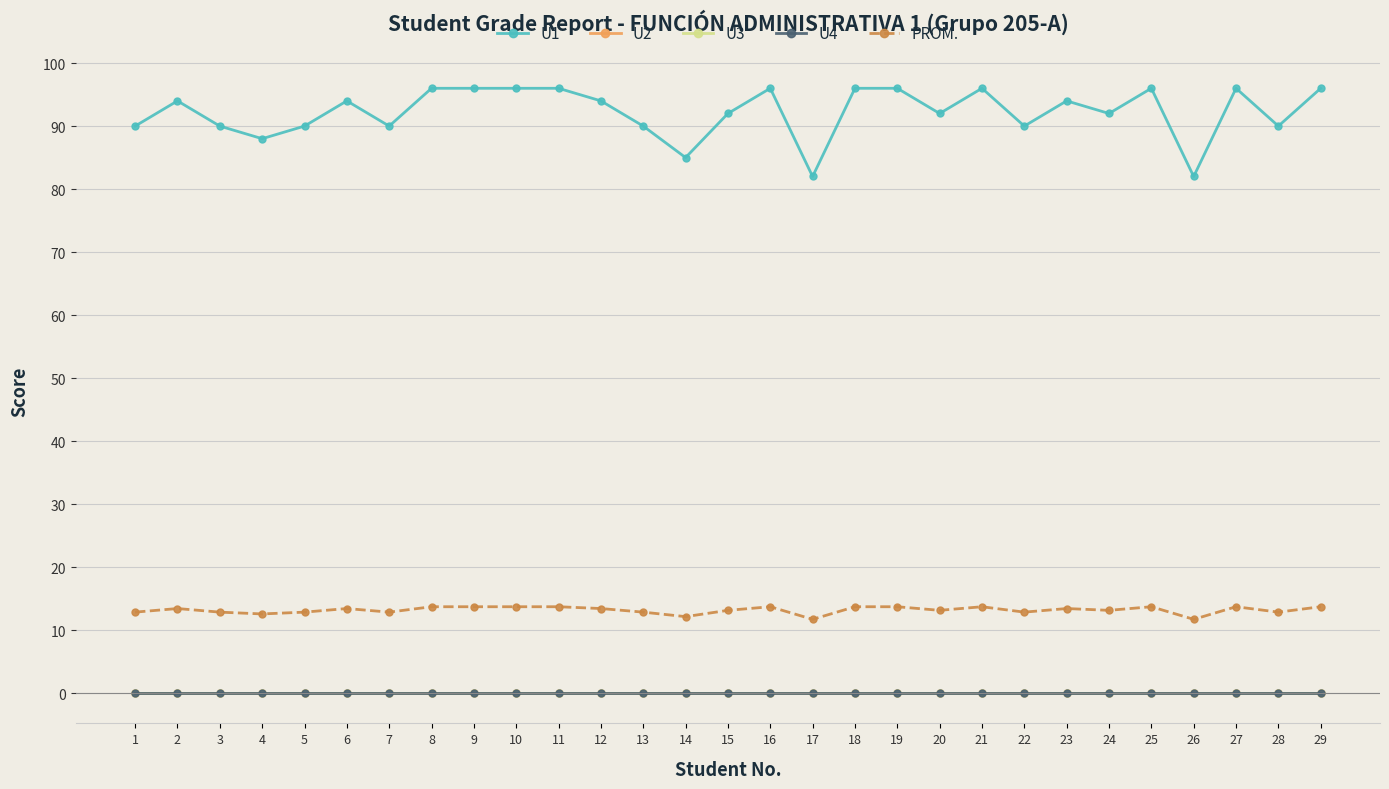

Reading right to left, list all the values displayed in this chart.

U1: 29=96.0	28=90.0	27=96.0	26=82.0	25=96.0	24=92.0	23=94.0	22=90.0	21=96.0	20=92.0	19=96.0	18=96.0	17=82.0	16=96.0	15=92.0	14=85.0	13=90.0	12=94.0	11=96.0	10=96.0	9=96.0	8=96.0	7=90.0	6=94.0	5=90.0	4=88.0	3=90.0	2=94.0	1=90.0
U2: 29=0.0	28=0.0	27=0.0	26=0.0	25=0.0	24=0.0	23=0.0	22=0.0	21=0.0	20=0.0	19=0.0	18=0.0	17=0.0	16=0.0	15=0.0	14=0.0	13=0.0	12=0.0	11=0.0	10=0.0	9=0.0	8=0.0	7=0.0	6=0.0	5=0.0	4=0.0	3=0.0	2=0.0	1=0.0
U3: 29=0.0	28=0.0	27=0.0	26=0.0	25=0.0	24=0.0	23=0.0	22=0.0	21=0.0	20=0.0	19=0.0	18=0.0	17=0.0	16=0.0	15=0.0	14=0.0	13=0.0	12=0.0	11=0.0	10=0.0	9=0.0	8=0.0	7=0.0	6=0.0	5=0.0	4=0.0	3=0.0	2=0.0	1=0.0
U4: 29=0.0	28=0.0	27=0.0	26=0.0	25=0.0	24=0.0	23=0.0	22=0.0	21=0.0	20=0.0	19=0.0	18=0.0	17=0.0	16=0.0	15=0.0	14=0.0	13=0.0	12=0.0	11=0.0	10=0.0	9=0.0	8=0.0	7=0.0	6=0.0	5=0.0	4=0.0	3=0.0	2=0.0	1=0.0
PROM.: 29=13.7	28=12.9	27=13.7	26=11.7	25=13.7	24=13.1	23=13.4	22=12.9	21=13.7	20=13.1	19=13.7	18=13.7	17=11.7	16=13.7	15=13.1	14=12.1	13=12.9	12=13.4	11=13.7	10=13.7	9=13.7	8=13.7	7=12.9	6=13.4	5=12.9	4=12.6	3=12.9	2=13.4	1=12.9